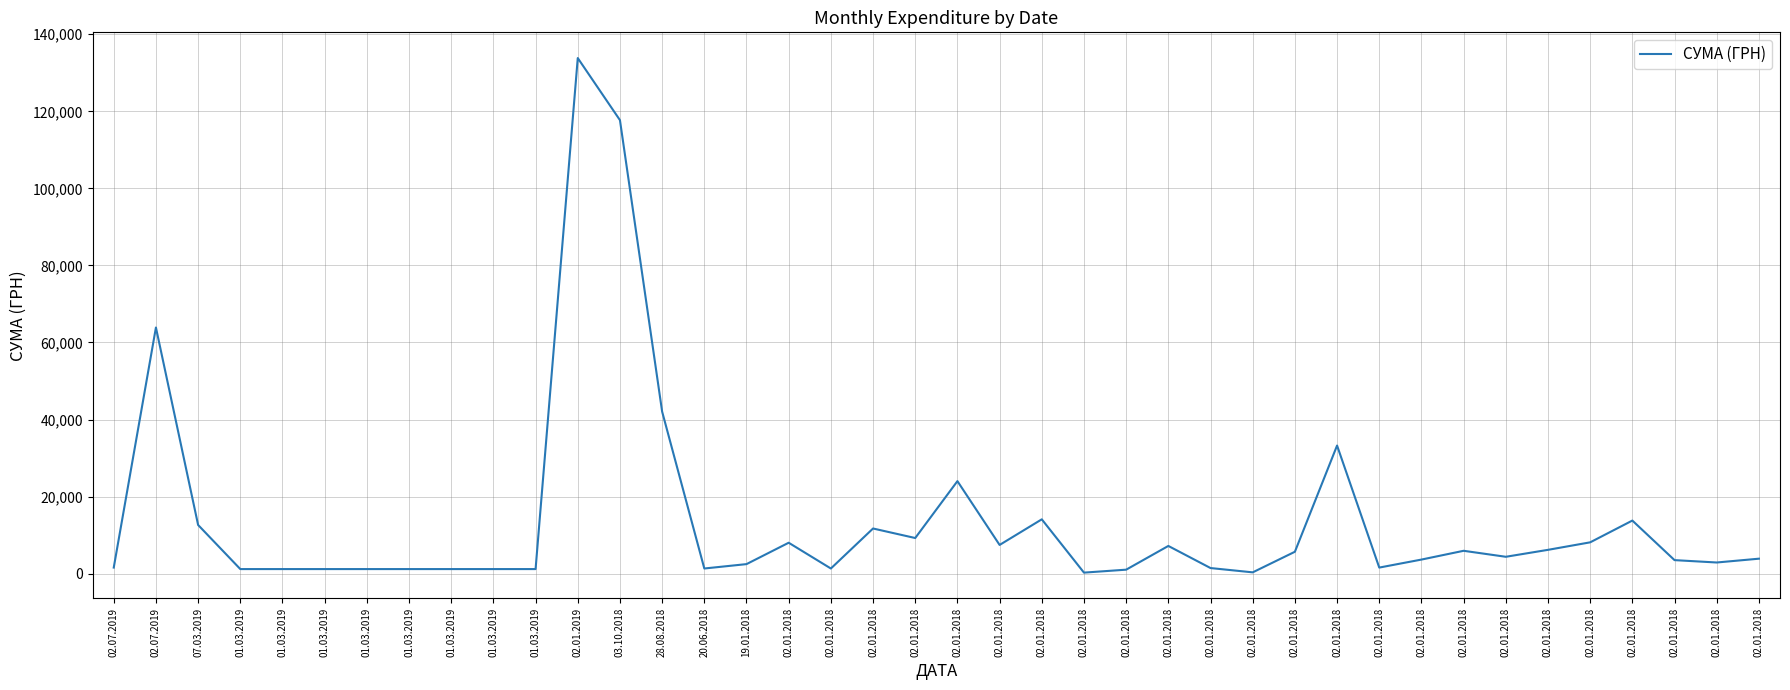

Is this an area chart (filled region under the line)?

No